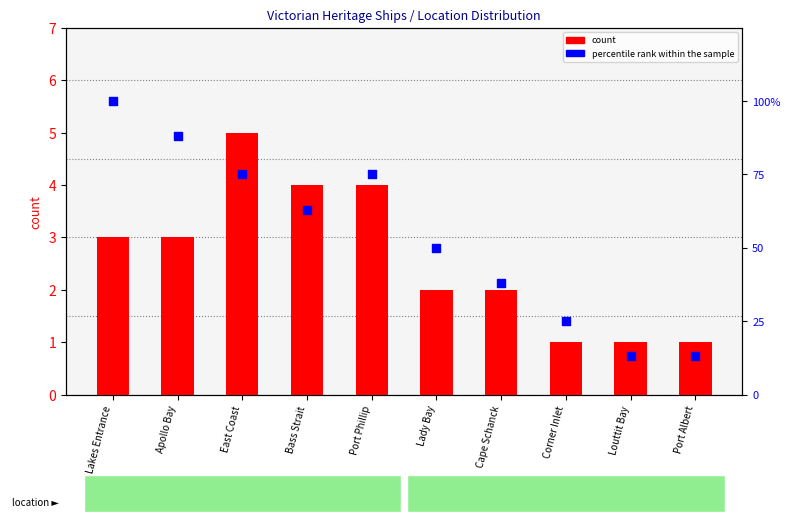

Which series has the largest total across all categories?

percentile rank within the sample